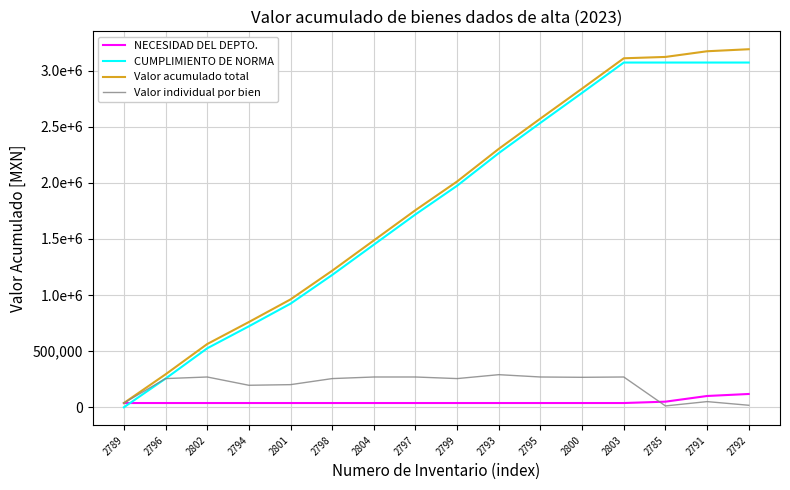

What is the average value of the CUMPLIMIENTO DE NORMA series?

1790146.2